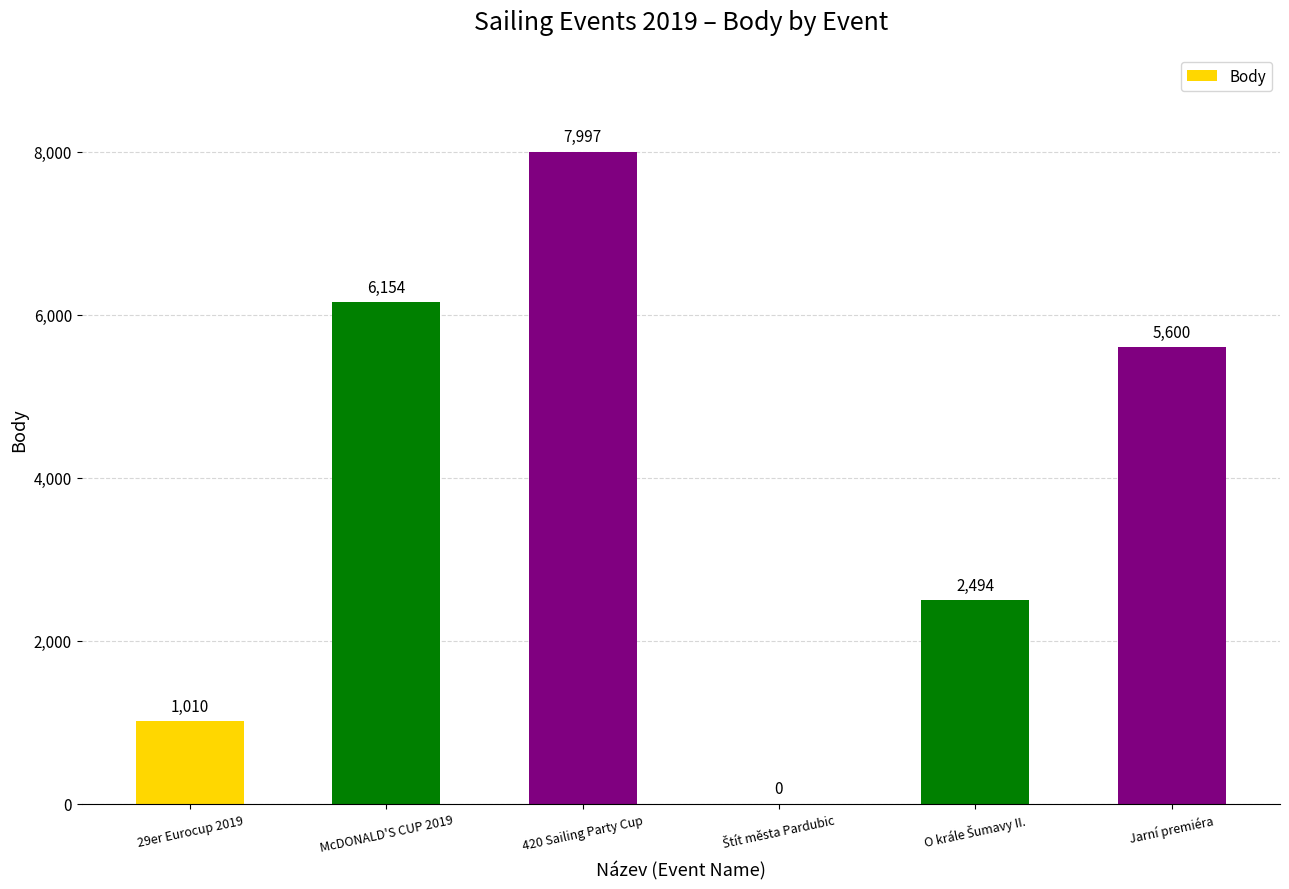

Between Jarní premiéra and 420 Sailing Party Cup, which is larger?

420 Sailing Party Cup